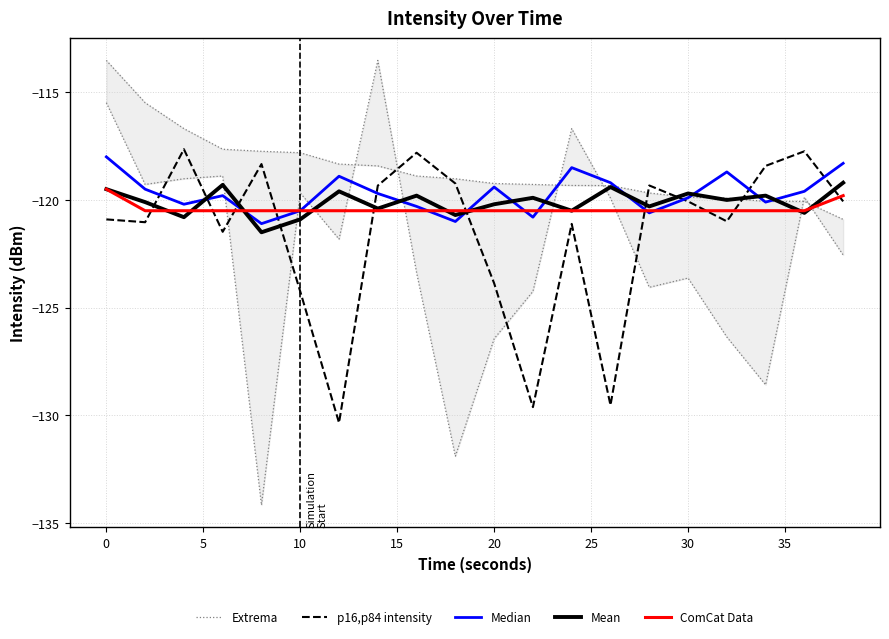

Which series ends up on top after the final intersection of ComCat Data and Mean?

Mean